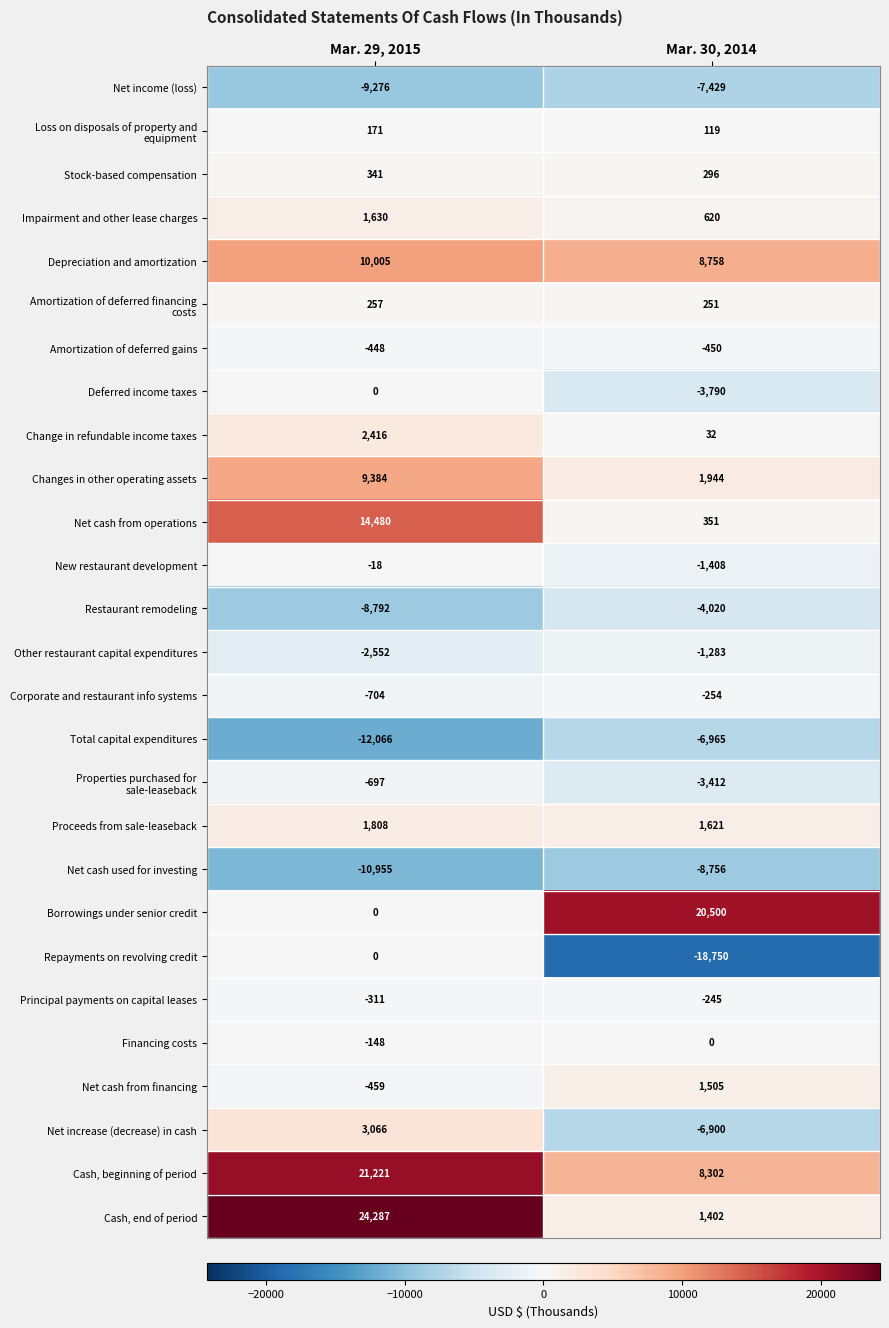

List the labels in order of Depreciation and amortization value, largest first.

Mar. 29, 2015, Mar. 30, 2014